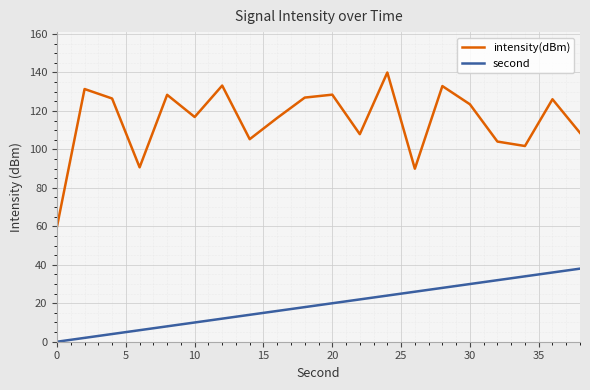

List the series in order of their overall mean, highest first.

intensity(dBm), second